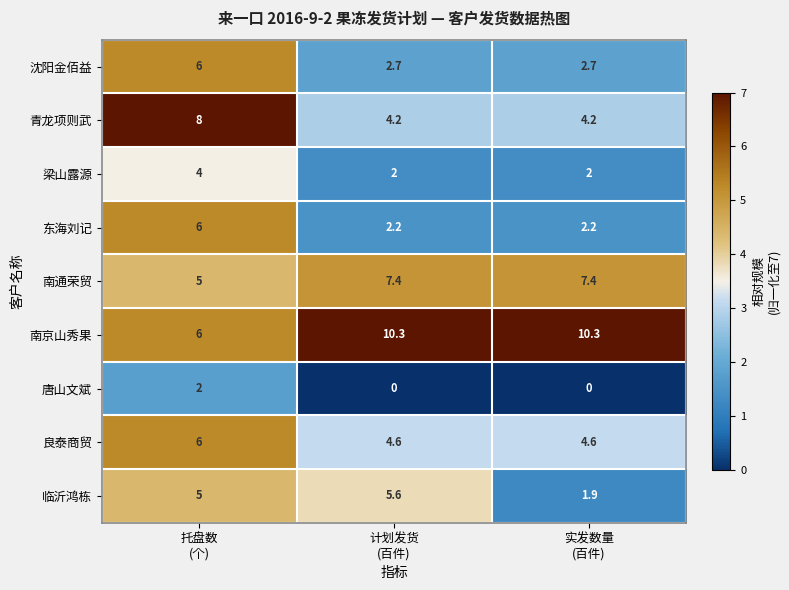

Which series has the largest total across all categories?

南京山秀果